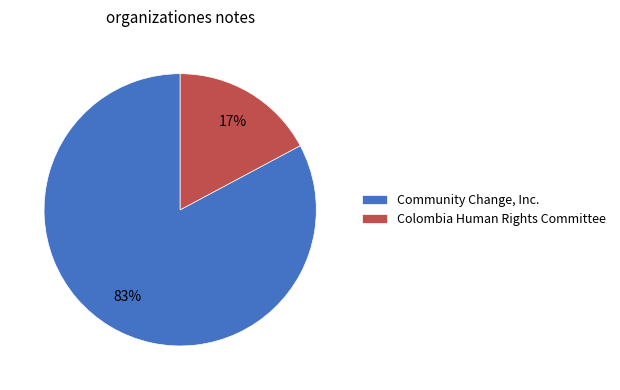

To the nearest percent, what is the combined percentage of Community Change, Inc. and Colombia Human Rights Committee?

100%